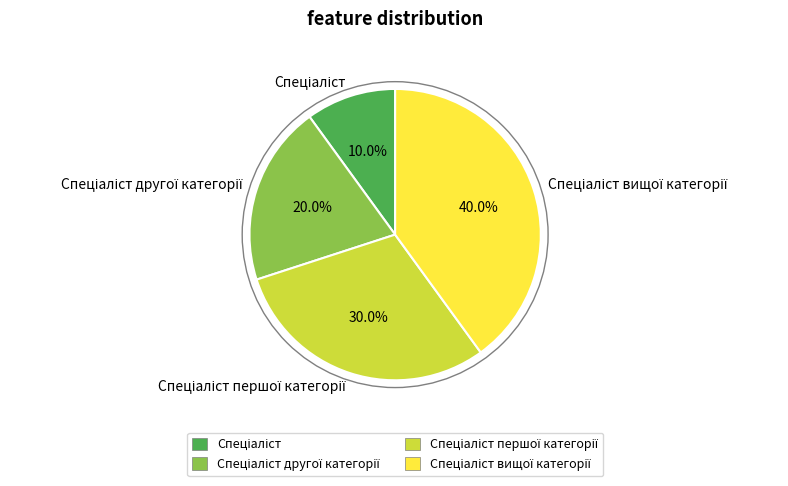

How many slices are in this pie chart?

4